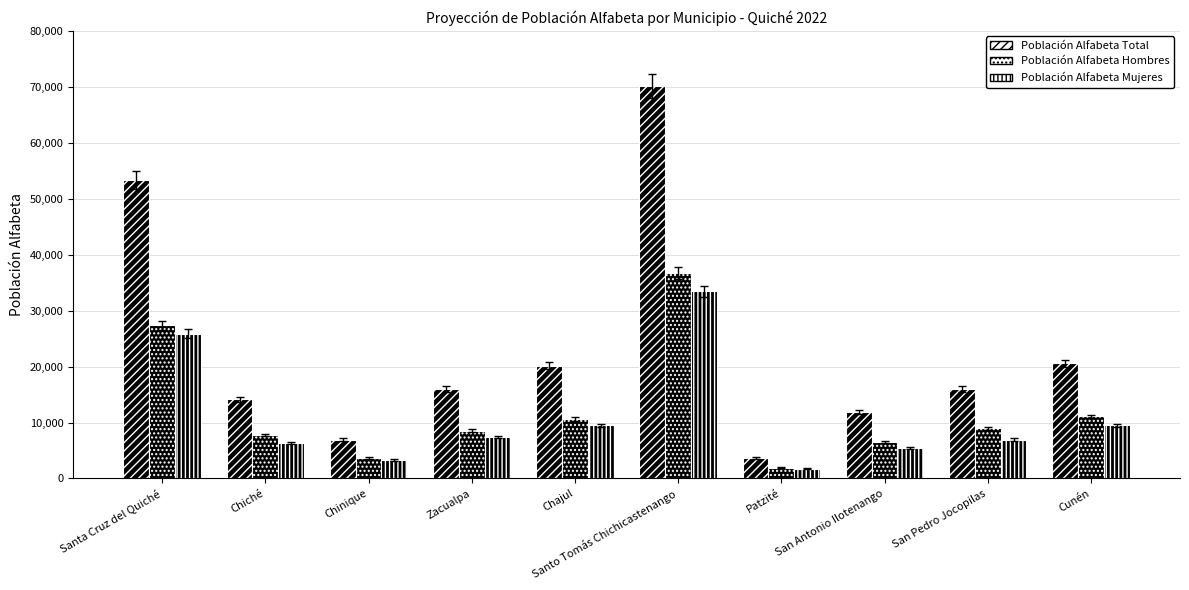

Are the bars horizontal?

No